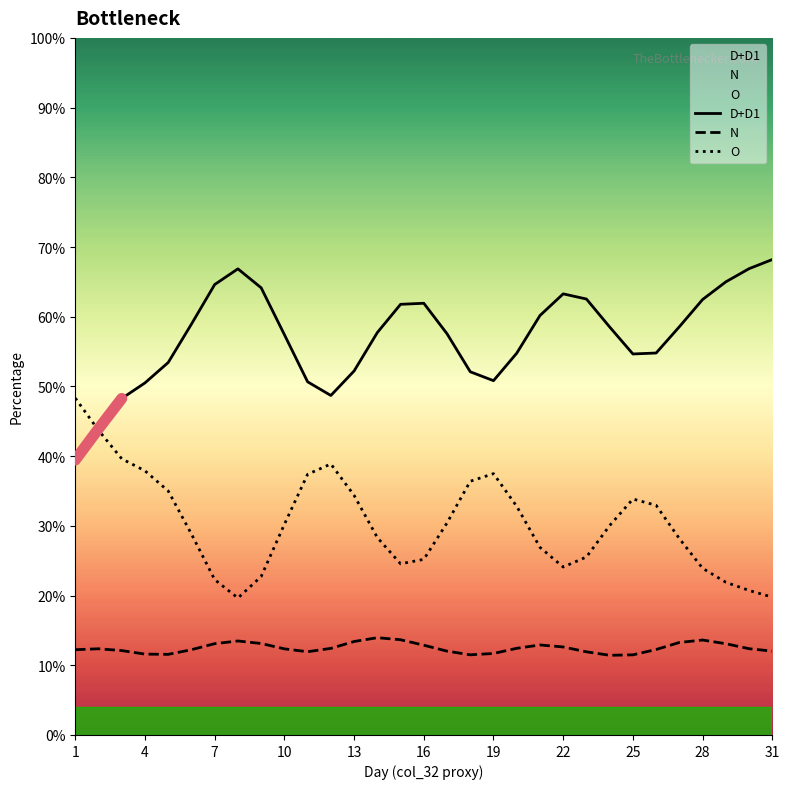

True or false: D+D1 has more than 2 points higher than both neighbors.

True